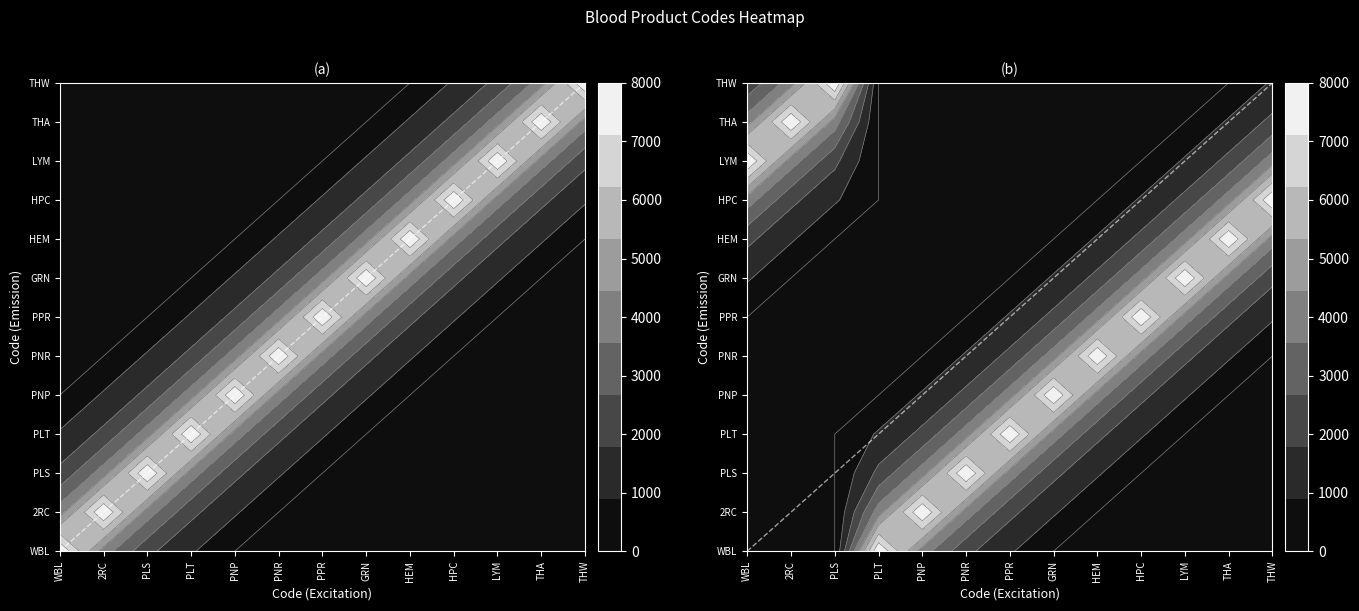

What is the ratio of the value at PLS to the value at 2RC?

2.0